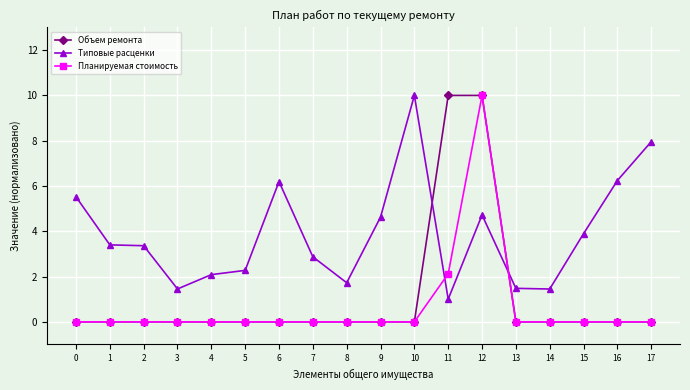

What is the spread (max minus min) of values at 13?

1.5